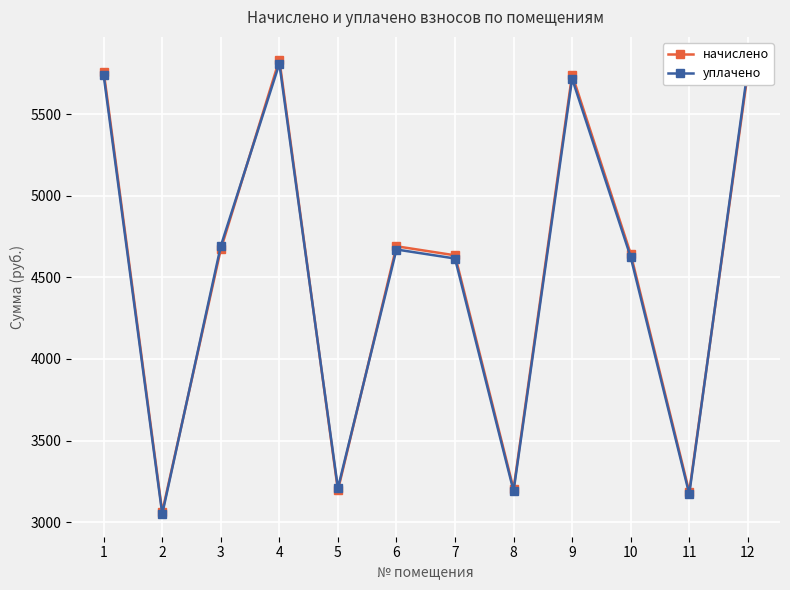

Which series has the widest spread of values?

начислено